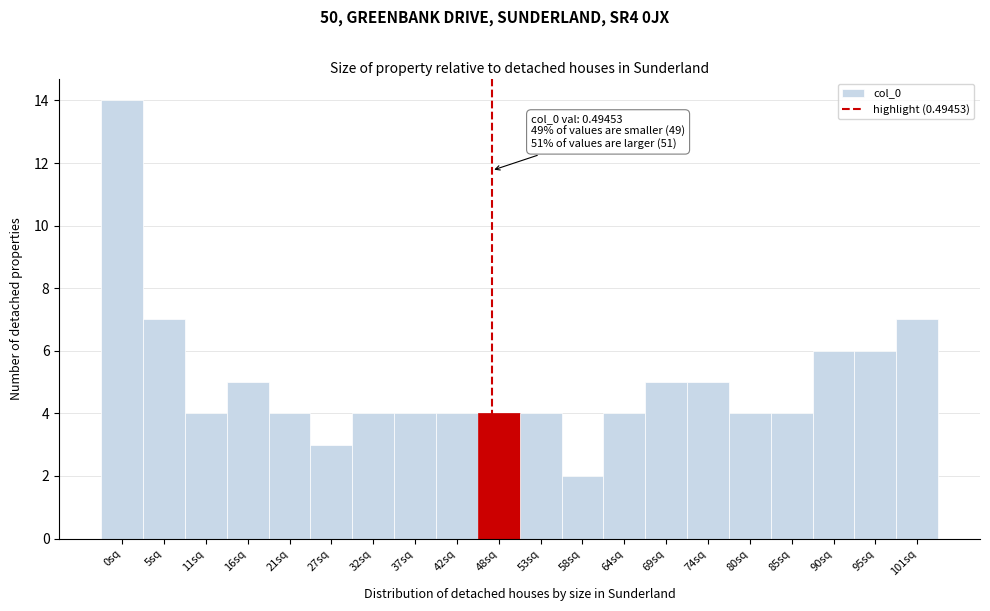

Reading right to left, extract all data points from this chart.

101sq=7	95sq=6	90sq=6	85sq=4	80sq=4	74sq=5	69sq=5	64sq=4	58sq=2	53sq=4	48sq=4	42sq=4	37sq=4	32sq=4	27sq=3	21sq=4	16sq=5	11sq=4	5sq=7	0sq=14